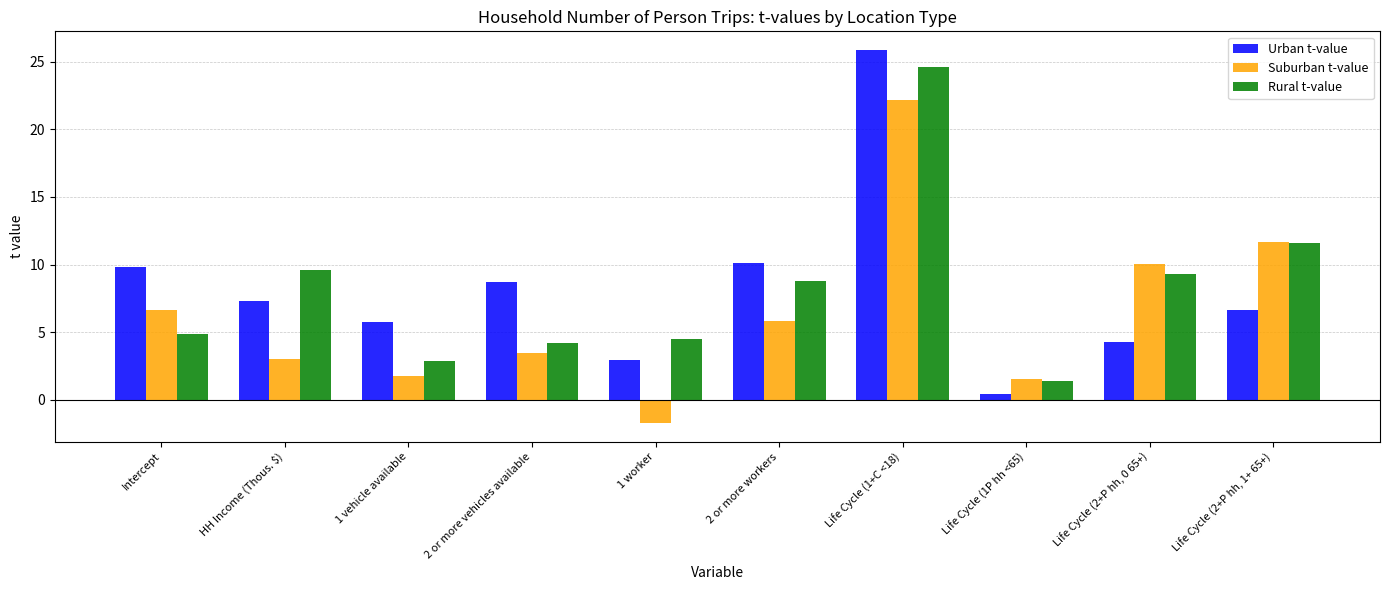

What is the lowest value of the Rural t-value series?

1.4